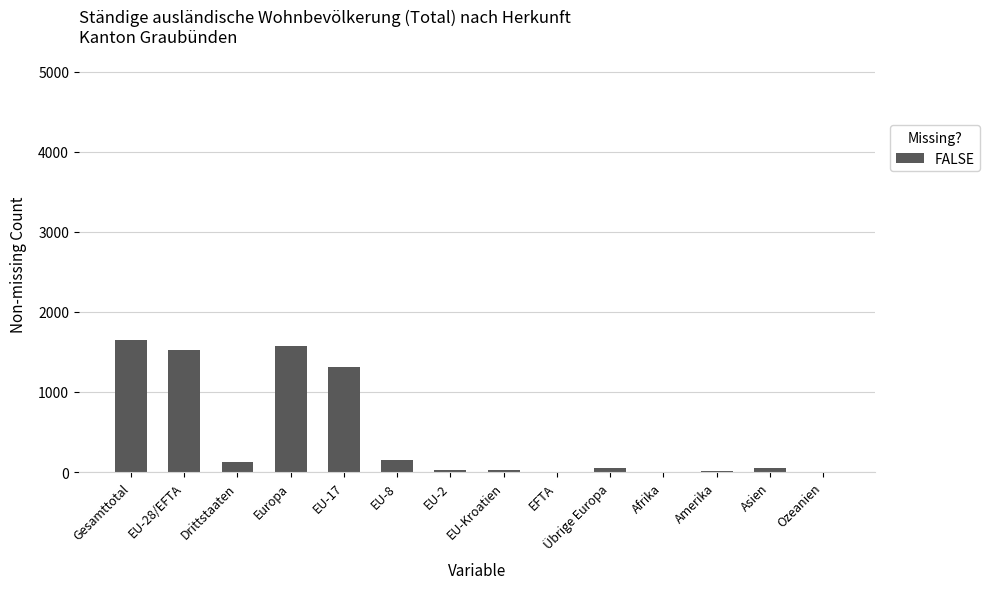

True or false: the data shows 2294 at EU-17.

False